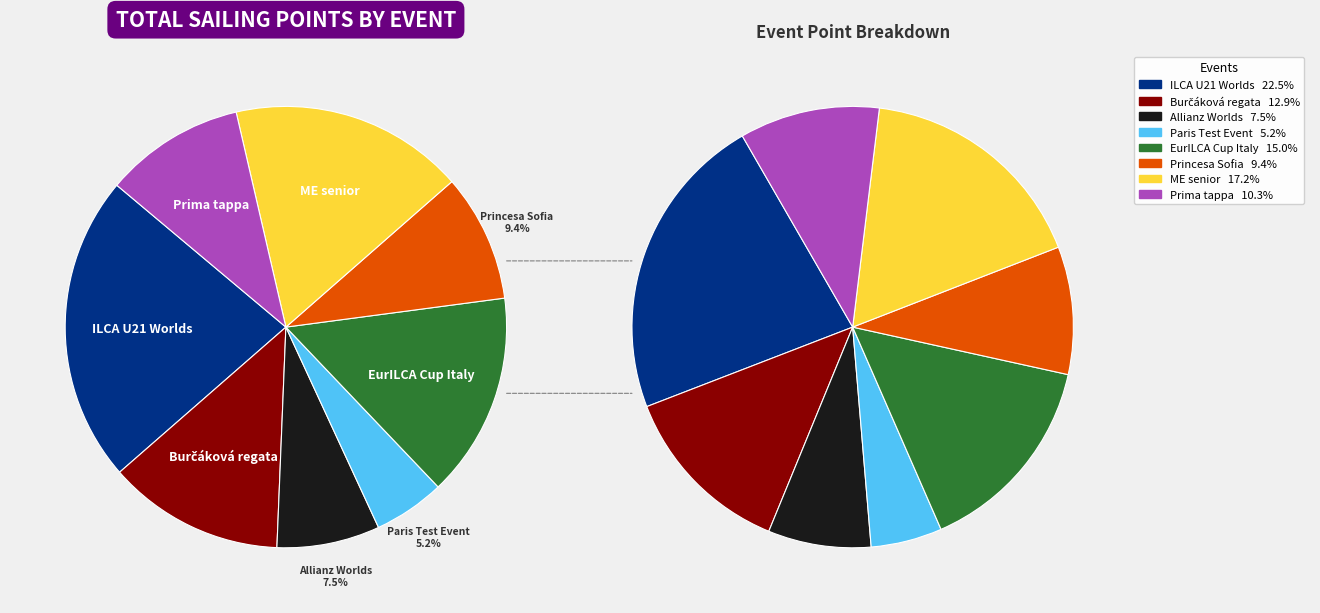

To the nearest percent, what is the difference between the Burčáková regata and EurILCA Europa Cup Italy slice percentages?

2%